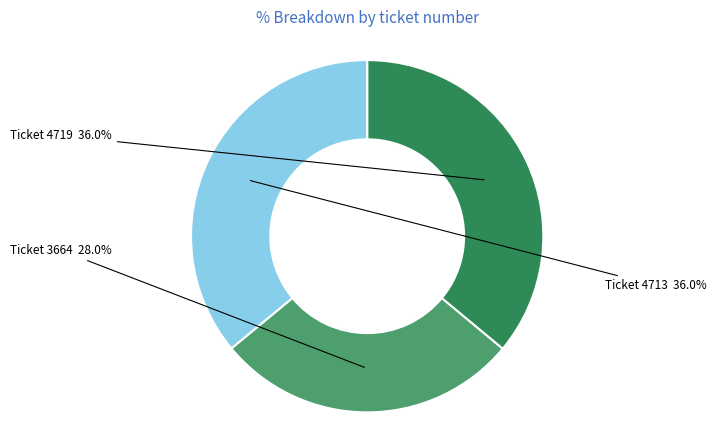

Does any single category account for the majority?

No